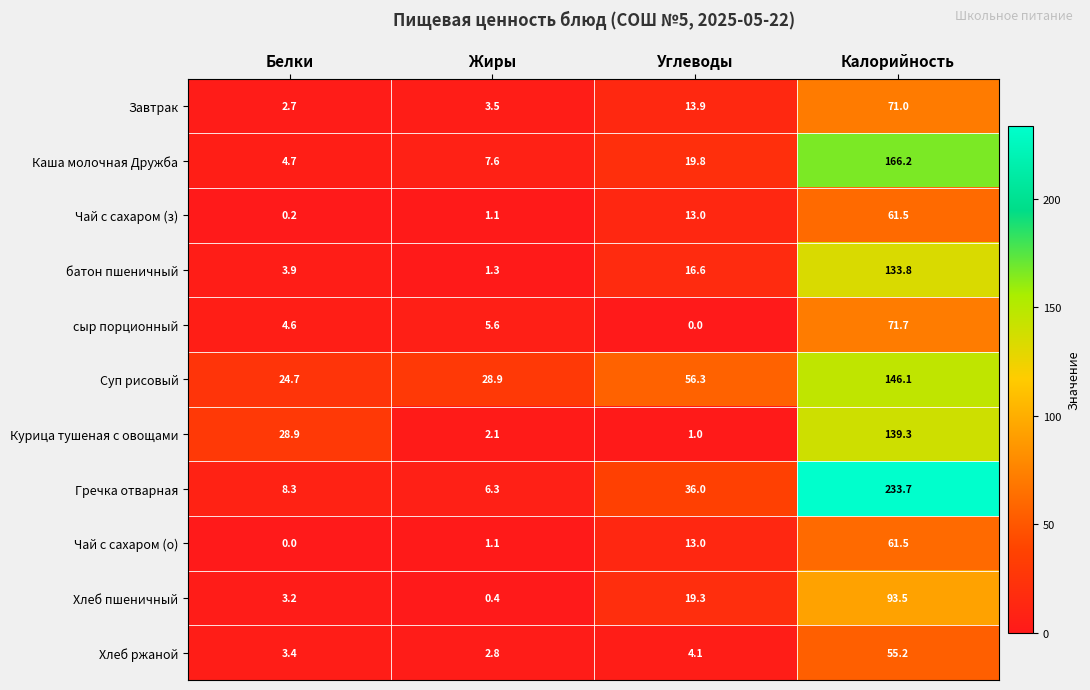

At which category is the sum across all series the highest?

Калорийность